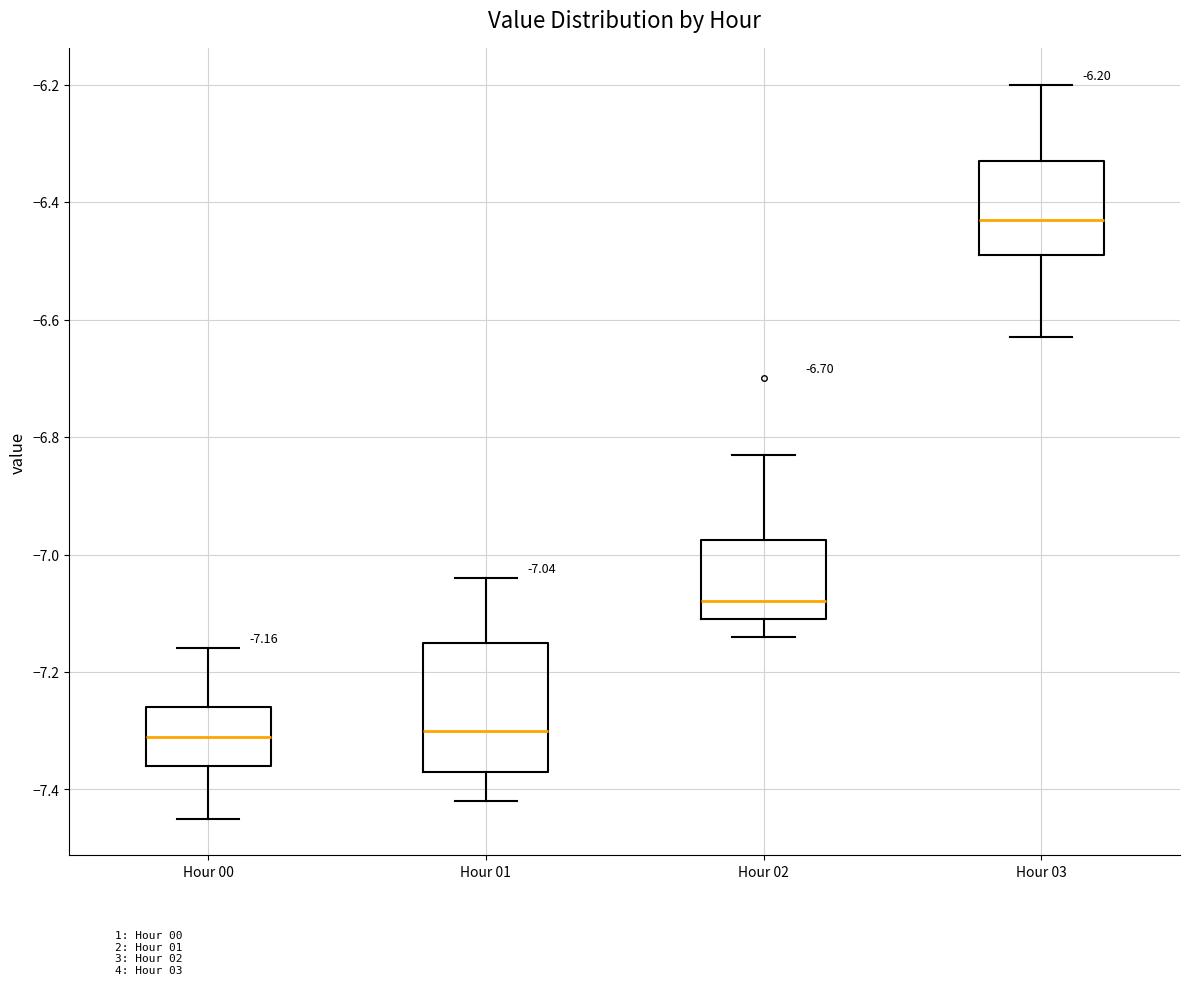

Which box is the tallest, from its lower edge to its upper edge?

Hour 01